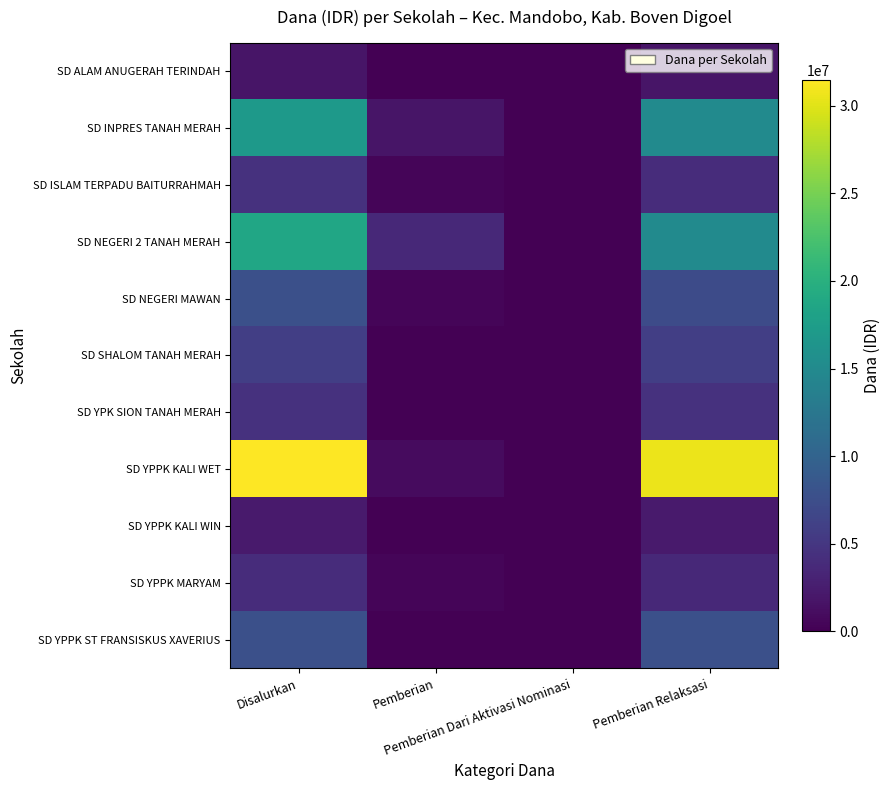

Reading left to right, transcribe all the data shown in this chart.

SD ALAM ANUGERAH TERINDAH: Disalurkan=1800000	Pemberian=0	Pemberian Dari Aktivasi Nominasi=0	Pemberian Relaksasi=1800000
SD INPRES TANAH MERAH: Disalurkan=16875000	Pemberian=1800000	Pemberian Dari Aktivasi Nominasi=0	Pemberian Relaksasi=15075000
SD ISLAM TERPADU BAITURRAHMAH: Disalurkan=4500000	Pemberian=450000	Pemberian Dari Aktivasi Nominasi=0	Pemberian Relaksasi=4050000
SD NEGERI 2 TANAH MERAH: Disalurkan=18675000	Pemberian=3600000	Pemberian Dari Aktivasi Nominasi=0	Pemberian Relaksasi=15075000
SD NEGERI MAWAN: Disalurkan=7650000	Pemberian=450000	Pemberian Dari Aktivasi Nominasi=0	Pemberian Relaksasi=7200000
SD SHALOM TANAH MERAH: Disalurkan=5850000	Pemberian=0	Pemberian Dari Aktivasi Nominasi=0	Pemberian Relaksasi=5850000
SD YPK SION TANAH MERAH: Disalurkan=4500000	Pemberian=0	Pemberian Dari Aktivasi Nominasi=0	Pemberian Relaksasi=4500000
SD YPPK KALI WET: Disalurkan=31500000	Pemberian=900000	Pemberian Dari Aktivasi Nominasi=0	Pemberian Relaksasi=30600000
SD YPPK KALI WIN: Disalurkan=2250000	Pemberian=0	Pemberian Dari Aktivasi Nominasi=0	Pemberian Relaksasi=2250000
SD YPPK MARYAM: Disalurkan=4050000	Pemberian=450000	Pemberian Dari Aktivasi Nominasi=0	Pemberian Relaksasi=3600000
SD YPPK ST FRANSISKUS XAVERIUS: Disalurkan=7650000	Pemberian=0	Pemberian Dari Aktivasi Nominasi=0	Pemberian Relaksasi=7650000